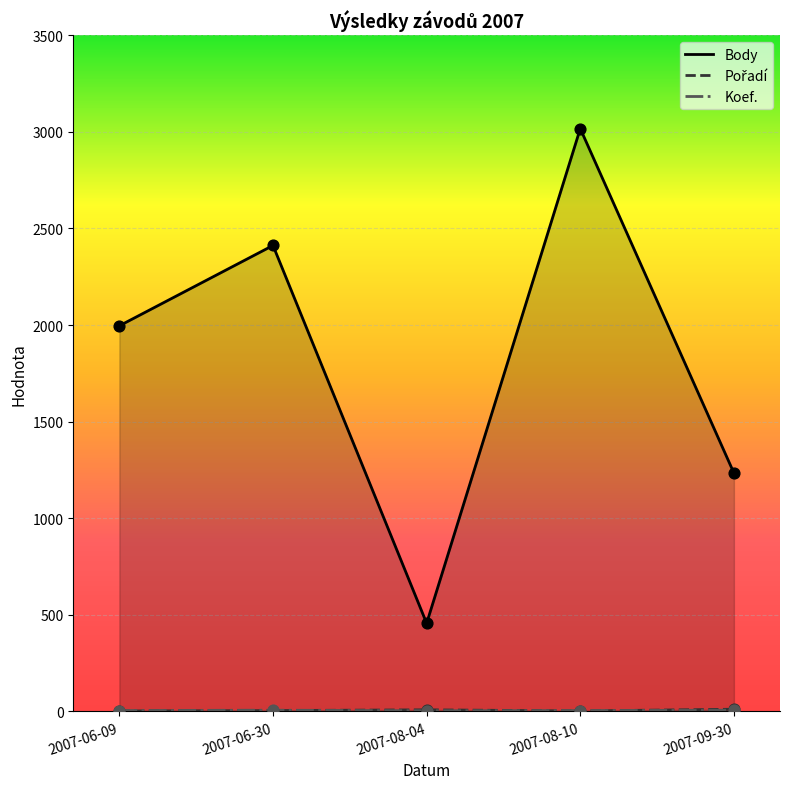

Is the value of Body at 2007-06-30 greater than the value of Pořadí at 2007-09-30?

Yes